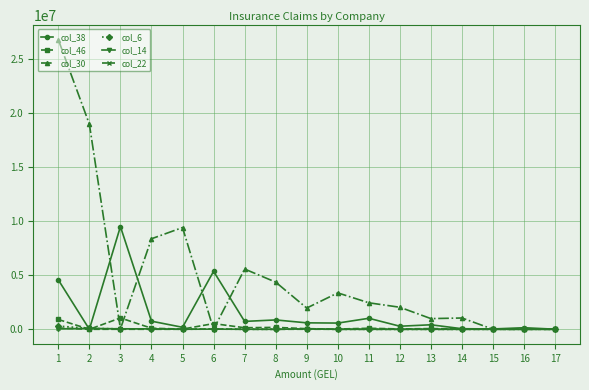

True or false: col_22 has more than 0 points higher than both neighbors.

True